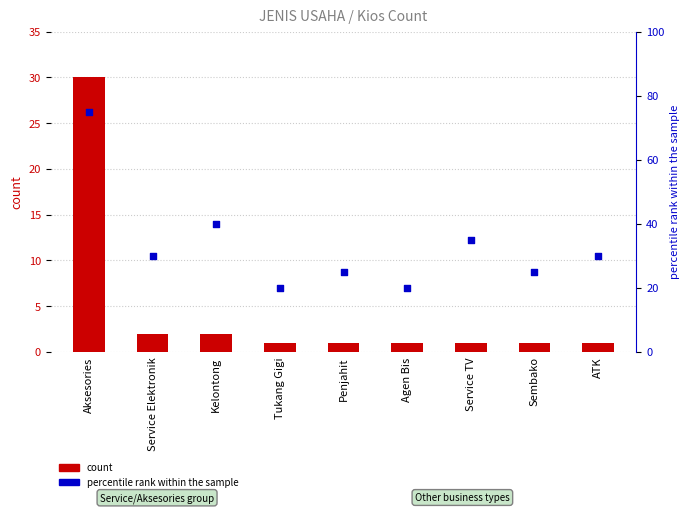

Which series contains the lowest Y value?

count